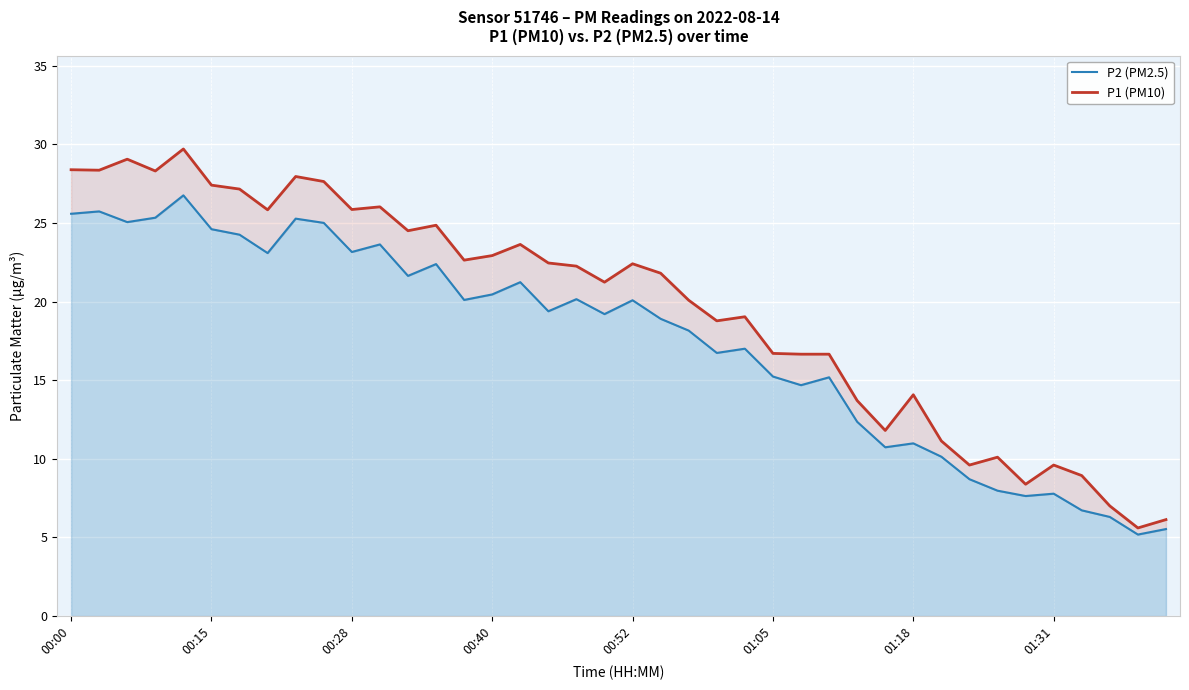

How many data points does each series have?

40